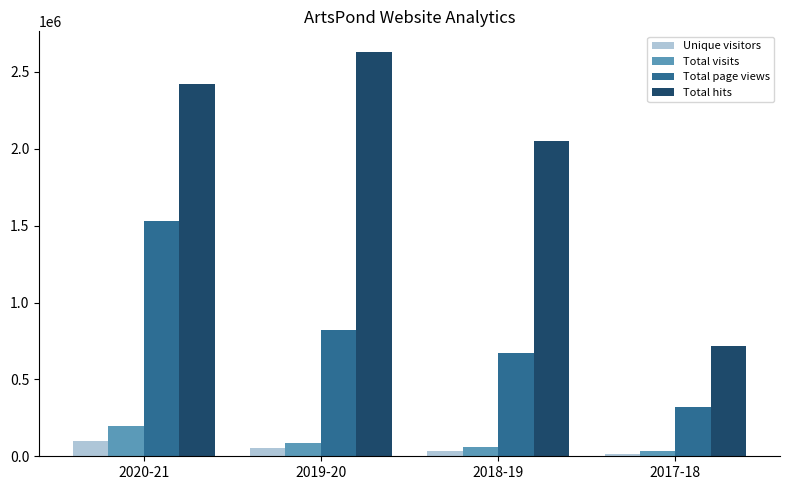

How many series are shown in this chart?

4